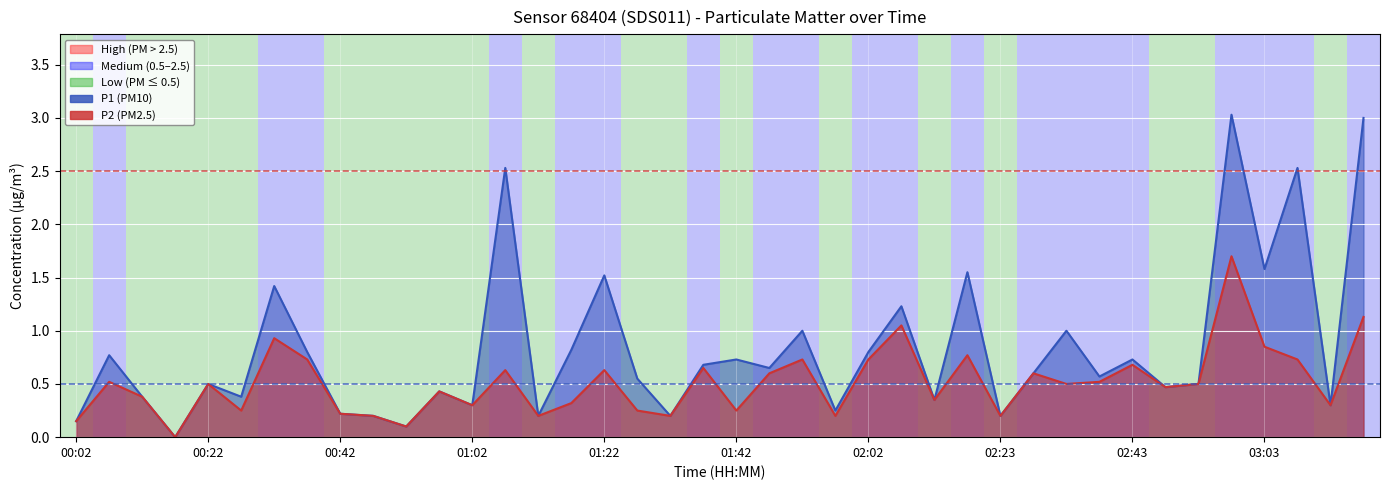

Reading left to right, what are all the values shown in this chart?

P1: 0.1	0.8	0.4	0.0	0.5	0.4	1.4	0.8	0.2	0.2	0.1	0.4	0.3	2.5	0.2	0.8	1.5	0.6	0.2	0.7	0.7	0.7	1.0	0.2	0.8	1.2	0.3	1.6	0.2	0.6	1.0	0.6	0.7	0.5	0.5	3.0	1.6	2.5	0.3	3.0
P2: 0.1	0.5	0.4	0.0	0.5	0.2	0.9	0.7	0.2	0.2	0.1	0.4	0.3	0.6	0.2	0.3	0.6	0.2	0.2	0.7	0.2	0.6	0.7	0.2	0.7	1.1	0.3	0.8	0.2	0.6	0.5	0.5	0.7	0.5	0.5	1.7	0.8	0.7	0.3	1.1